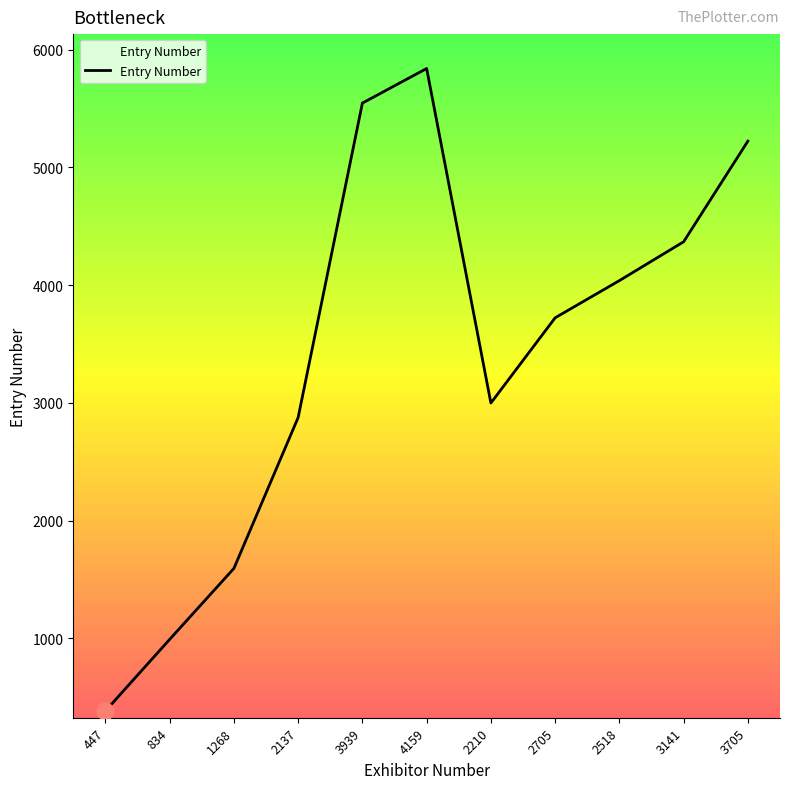

Where is the data nearest to the value 3112?

2210